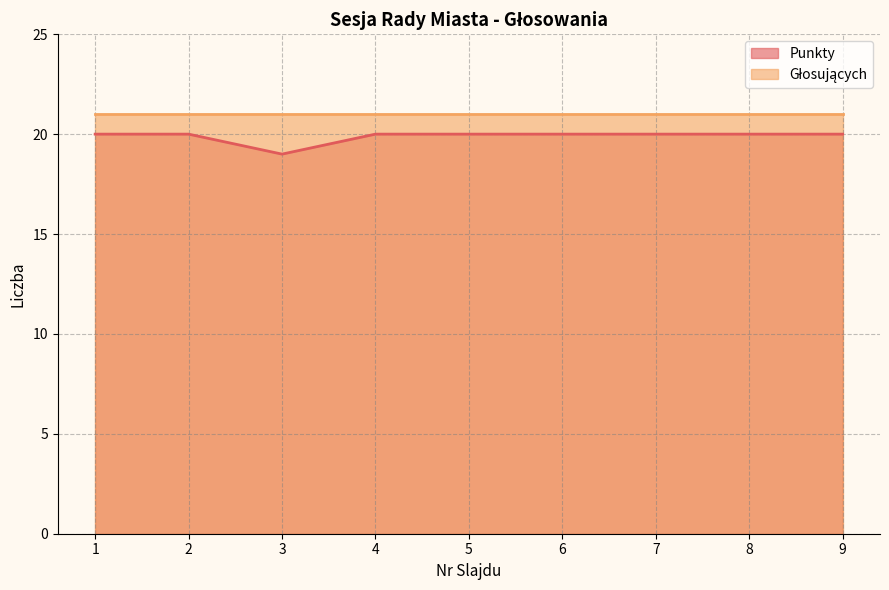

Where is the data nearest to the value 19?

3